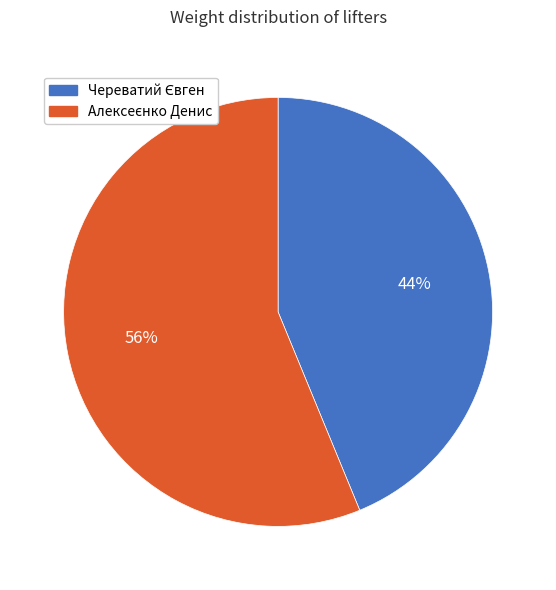

To the nearest percent, what is the average slice percentage?

50%